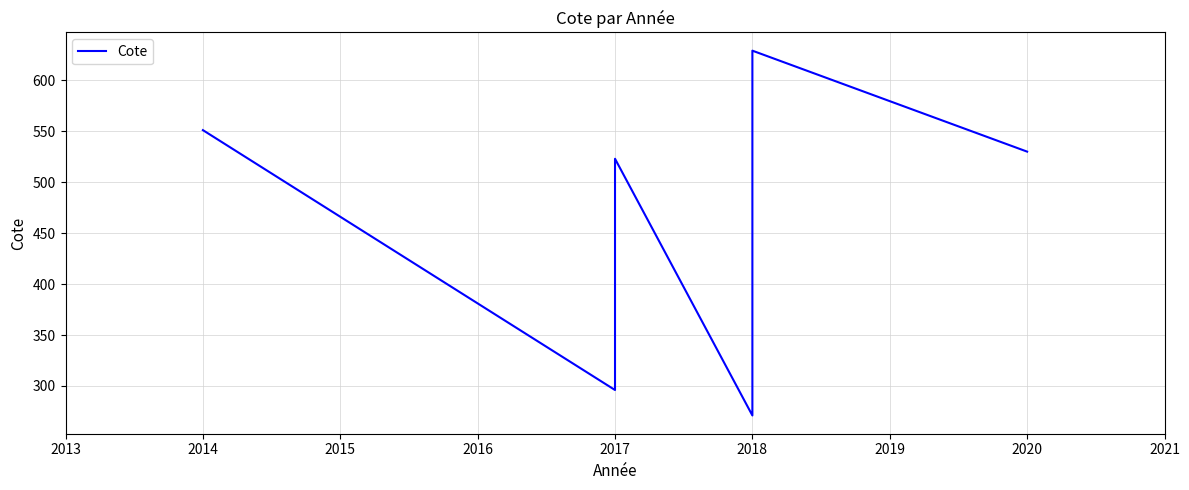

How many series are shown in this chart?

1